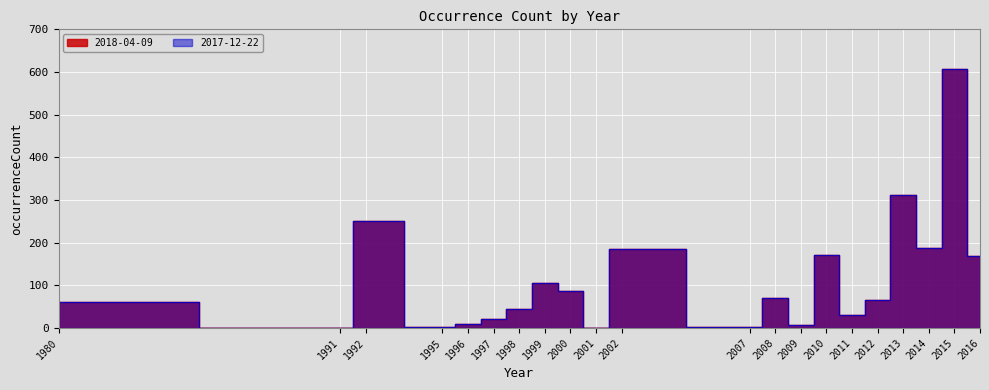

How many distinct data groups are displayed?

2